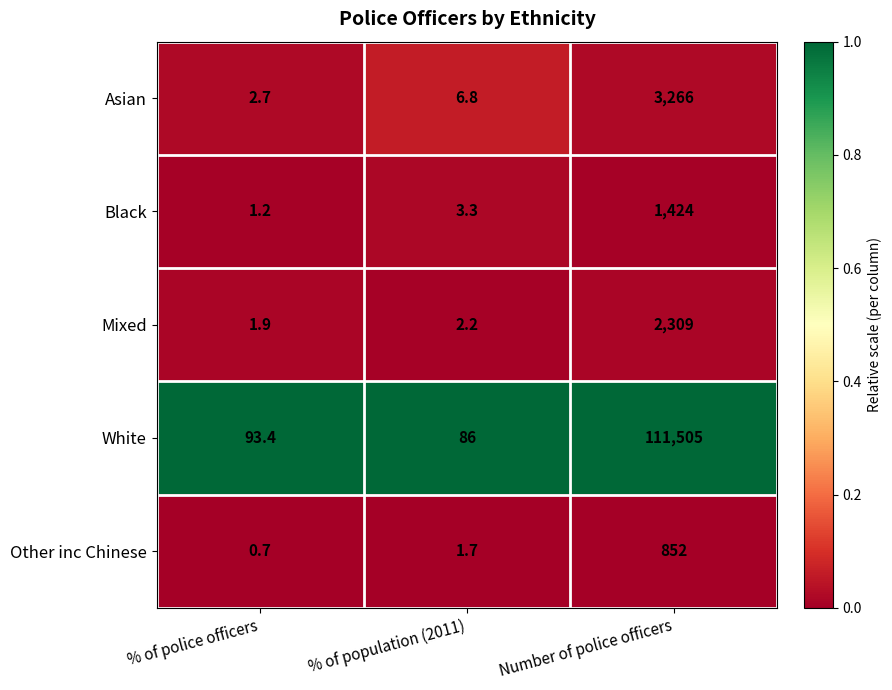

Reading left to right, list all the values displayed in this chart.

Asian: 2.7	6.8	3266.0
Black: 1.2	3.3	1424.0
Mixed: 1.9	2.2	2309.0
White: 93.4	86.0	111505.0
Other inc Chinese: 0.7	1.7	852.0